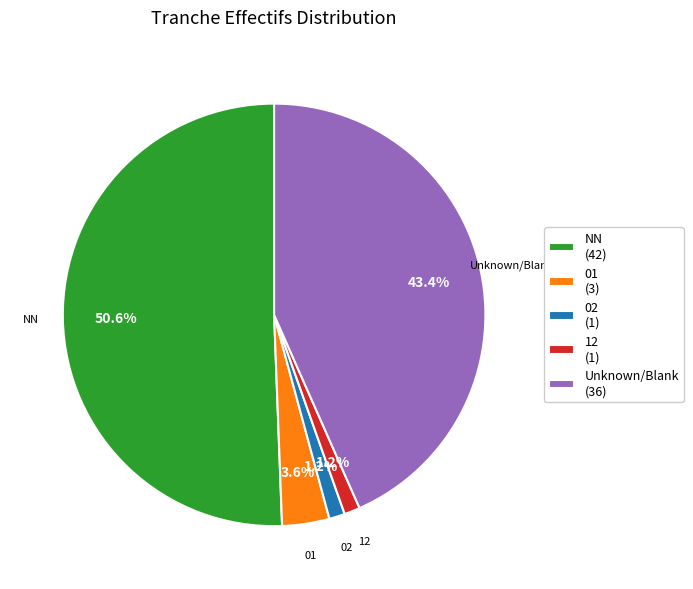

How many slices are in this pie chart?

5